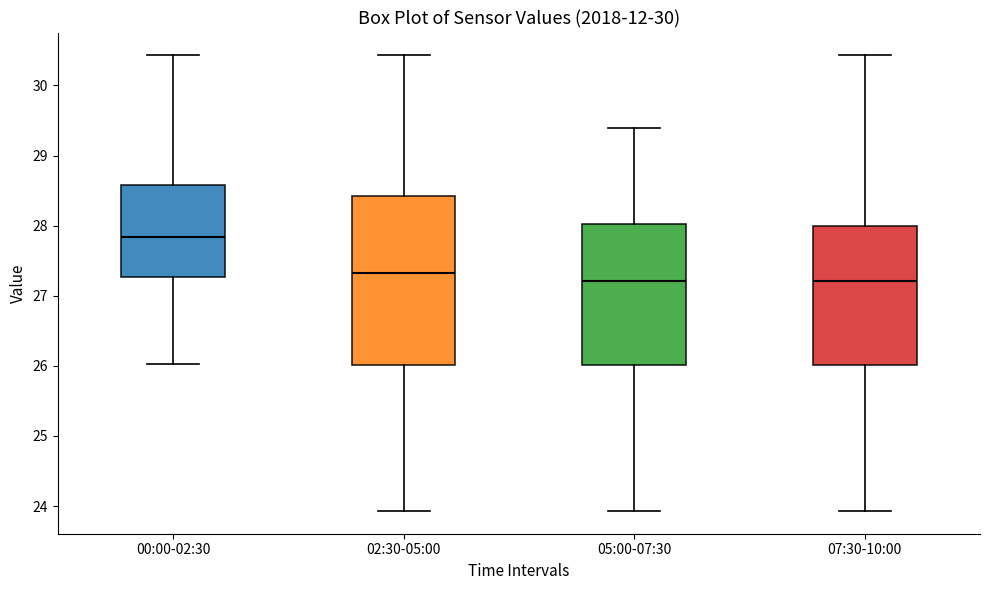

Reading left to right, transcribe this box plot: for each box, give where its median line is, the range the box spans, and where its two whiskers end, as read against the y-axis. The values are not printed on the chart, so give them approximately, as read against the axis.

00:00-02:30: median 27.8, box 27.3 to 28.6, whiskers 26.0 to 30.4
02:30-05:00: median 27.3, box 26.0 to 28.4, whiskers 23.9 to 30.4
05:00-07:30: median 27.2, box 26.0 to 28.0, whiskers 23.9 to 29.4
07:30-10:00: median 27.2, box 26.0 to 28.0, whiskers 23.9 to 30.4